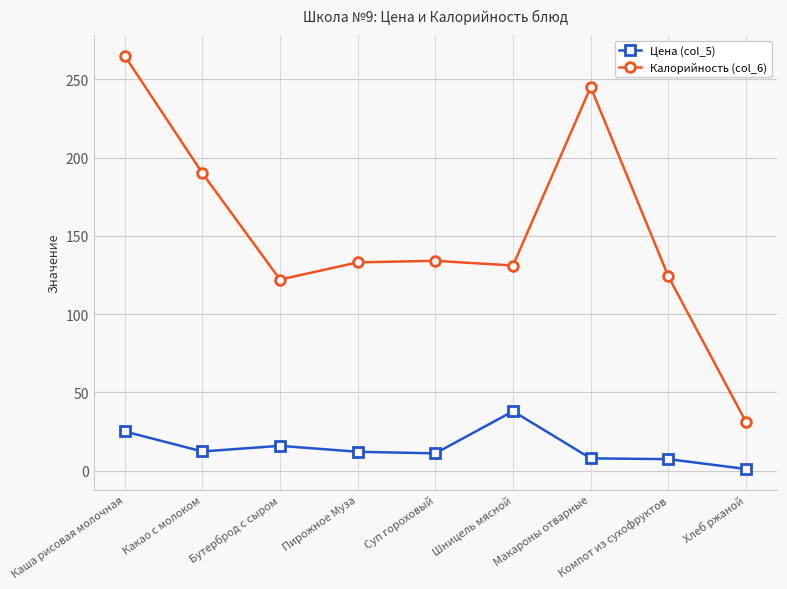

At which category is the sum across all series the highest?

Каша рисовая молочная